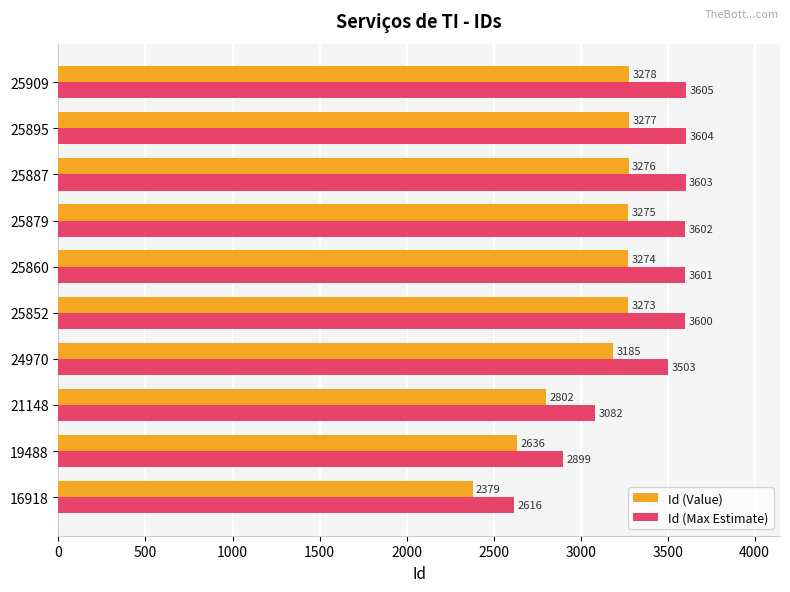

What is the average value of the Id (Value) series?

3066